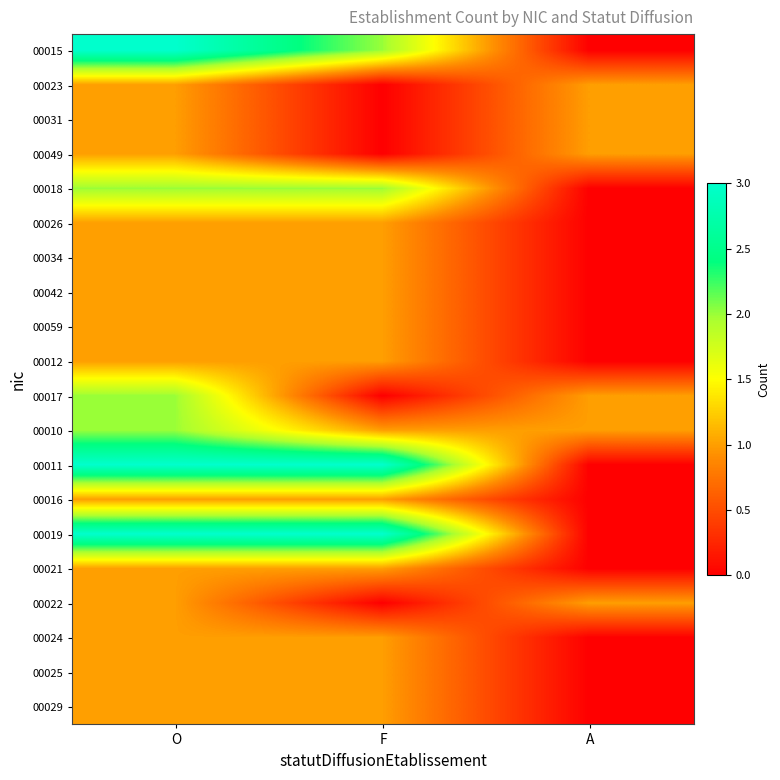

At which category is the sum across all series the highest?

O